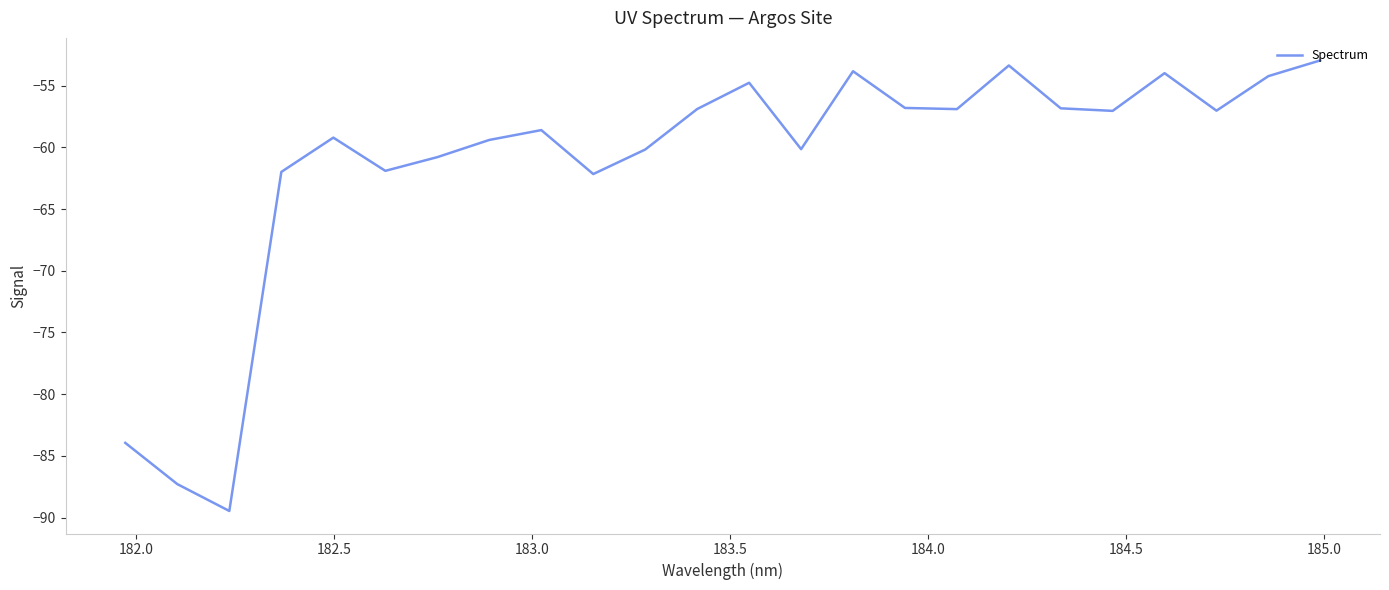

What is the maximum value shown in the chart?

-53.0